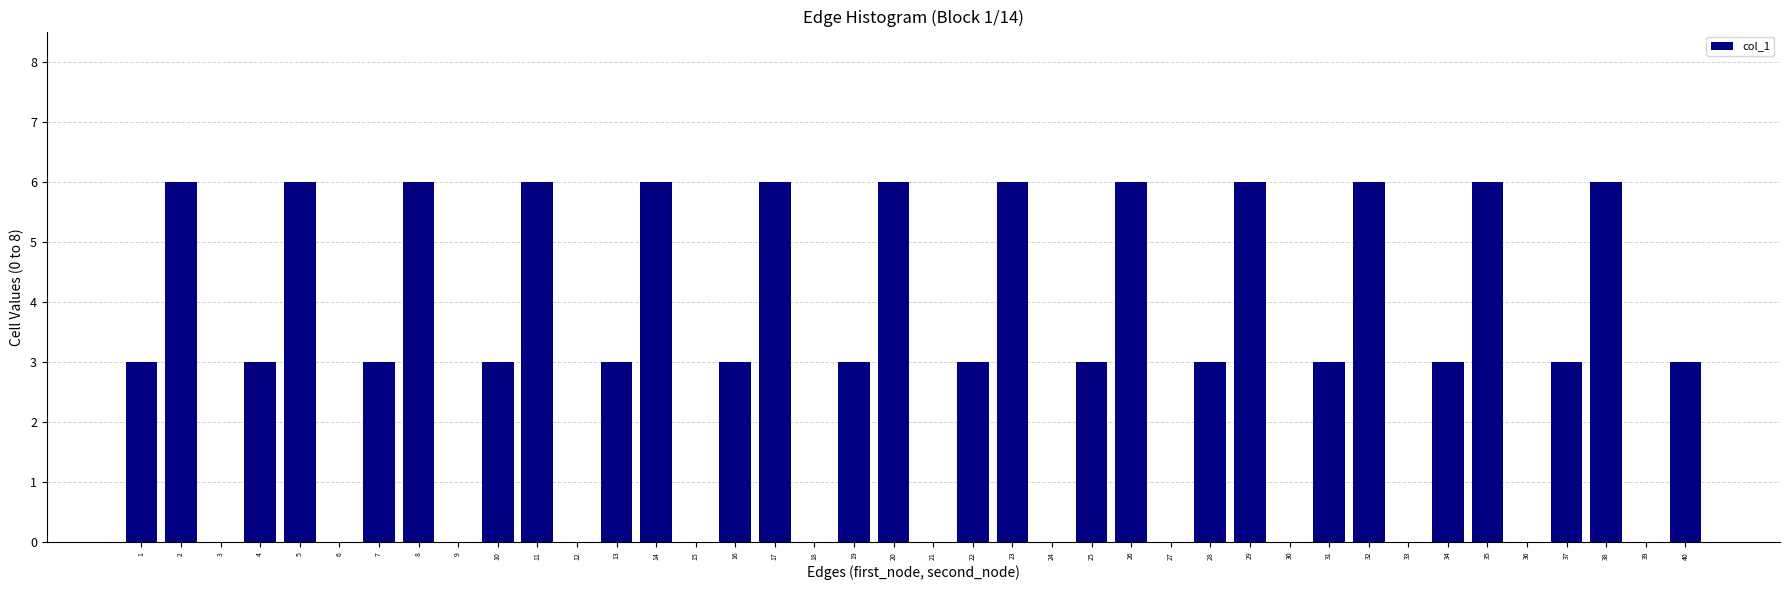

The value at 29 is 6. True or false?

True